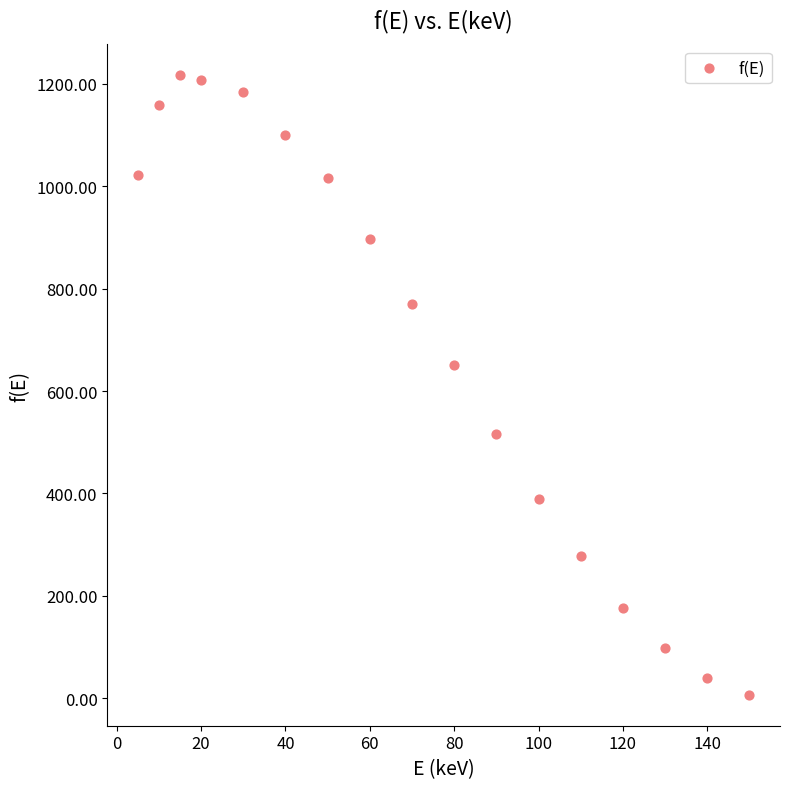

What is the range of X values (max minus min)?

145.0